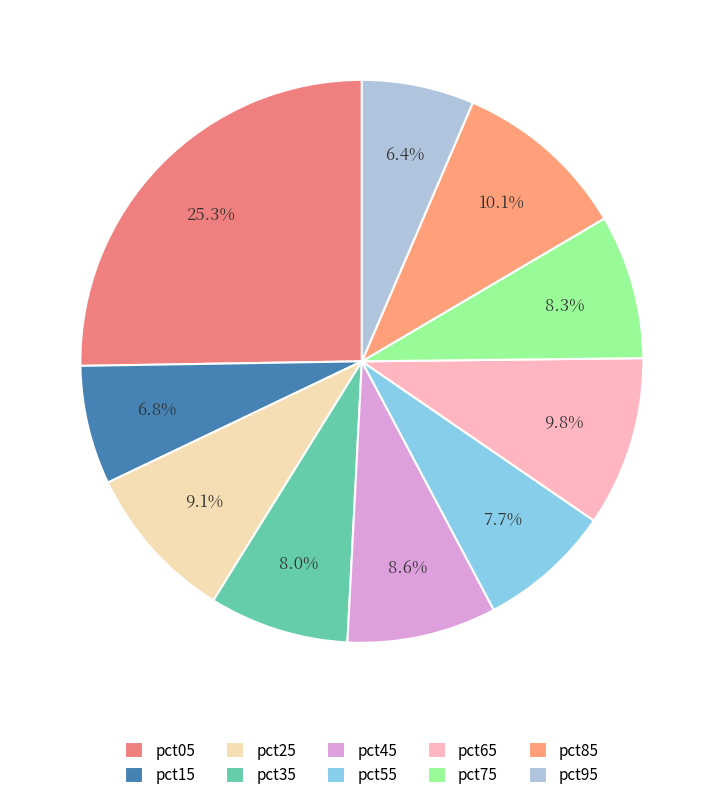

Count the number of slices in the pie.

10